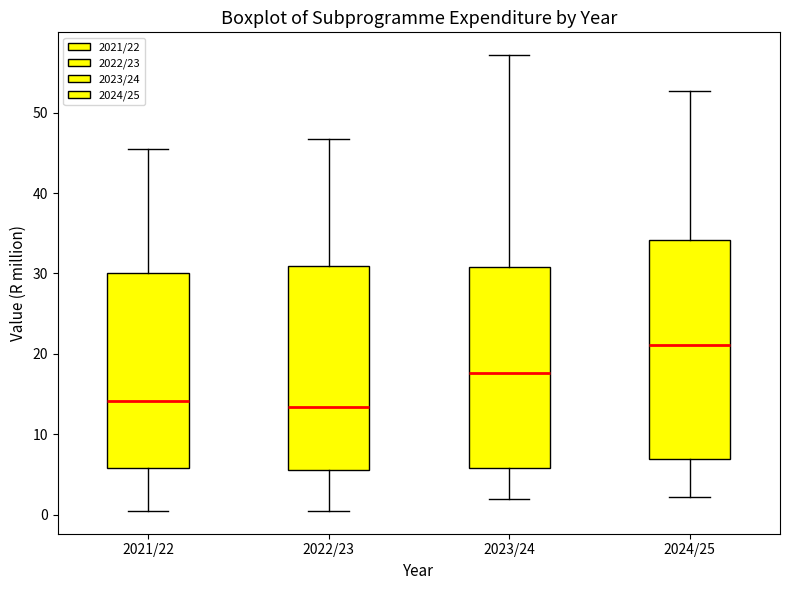

Reading left to right, transcribe this box plot: for each box, give where its median line is, the range the box spans, and where its two whiskers end, as read against the y-axis. The values are not printed on the chart, so give them approximately, as read against the axis.

2021/22: median 14, box 6 to 30, whiskers 0 to 45
2022/23: median 13, box 6 to 31, whiskers 0 to 47
2023/24: median 18, box 6 to 31, whiskers 2 to 57
2024/25: median 21, box 7 to 34, whiskers 2 to 53